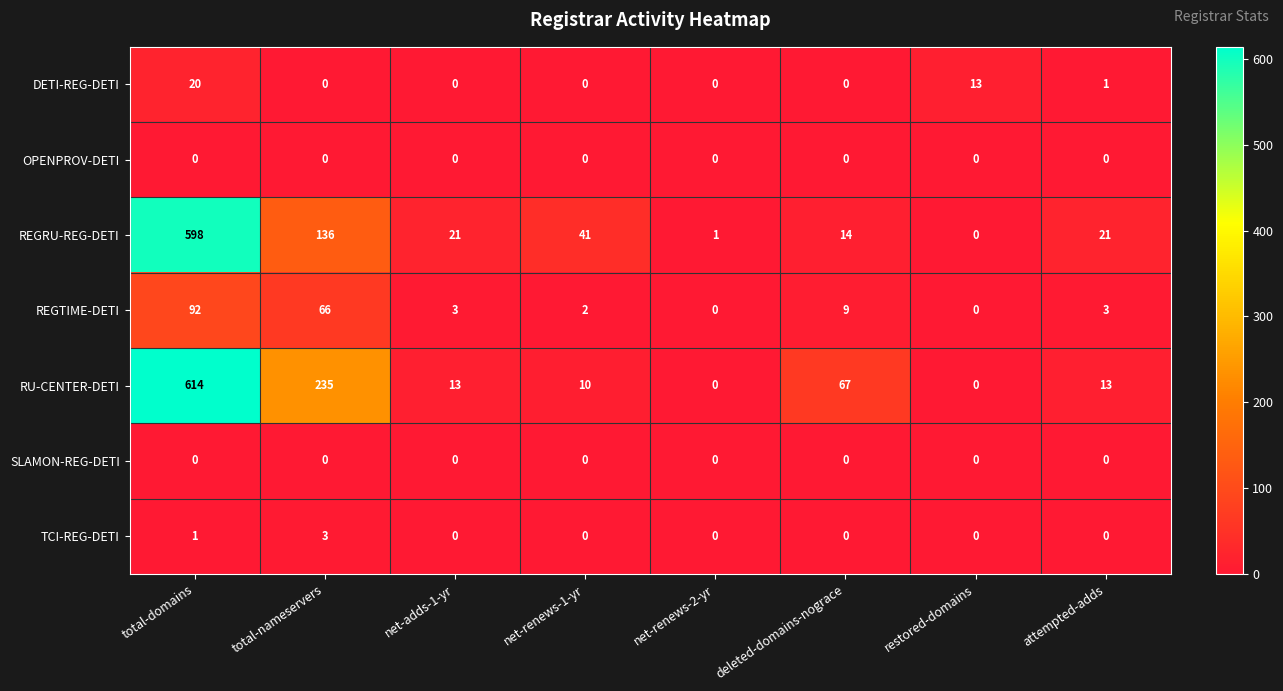

Is it true that TCI-REG-DETI equals 0 at attempted-adds?

True